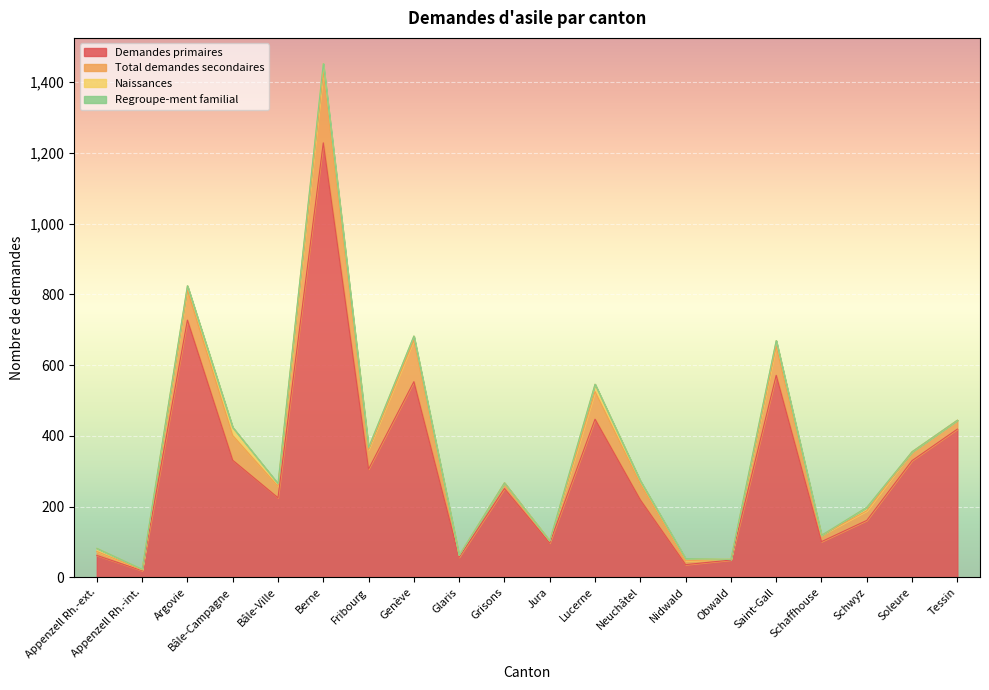

Reading left to right, transcribe all the data shown in this chart.

Demandes primaires: 62	19	727	331	225	1228	306	553	57	251	97	447	219	36	49	571	101	161	330	419
Total demandes secondaires: 11	2	85	70	32	201	55	117	5	16	6	78	45	11	2	82	18	27	25	25
Naissances: 9	2	12	23	8	23	6	12	0	0	0	21	9	6	0	16	0	10	0	0
Regroupe-ment familial: 0	0	0	0	0	0	0	0	0	0	0	0	0	0	0	0	0	0	0	0